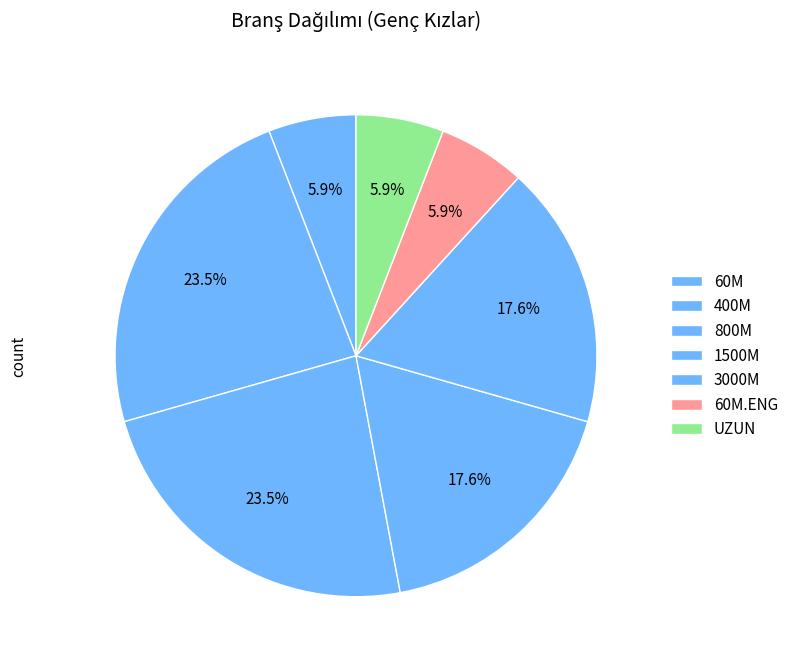

What is the smallest slice in the pie chart?

60M.ENG